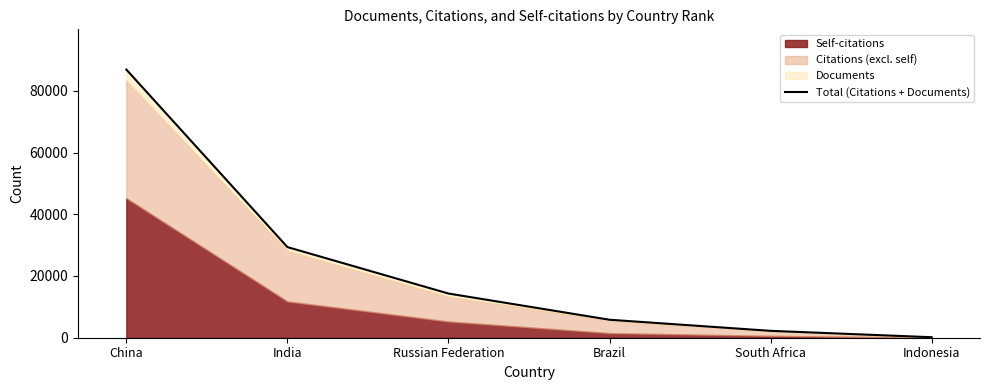

The value at Russian Federation is 7353. True or false?

False